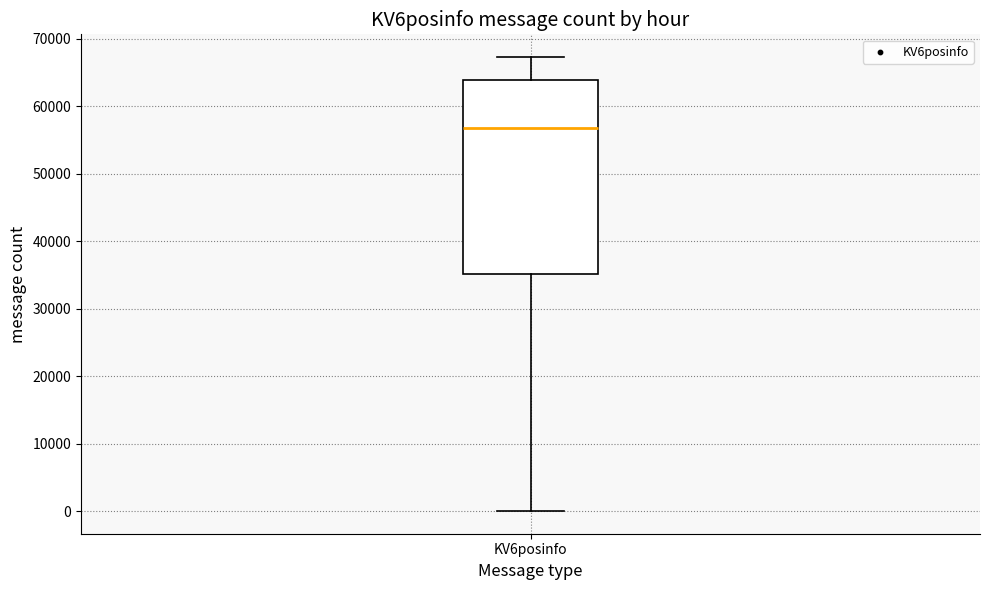

Where does the median line of the box for KV6posinfo sit on the y-axis? The values are not printed on the chart, so give them approximately, as read against the axis.

57000